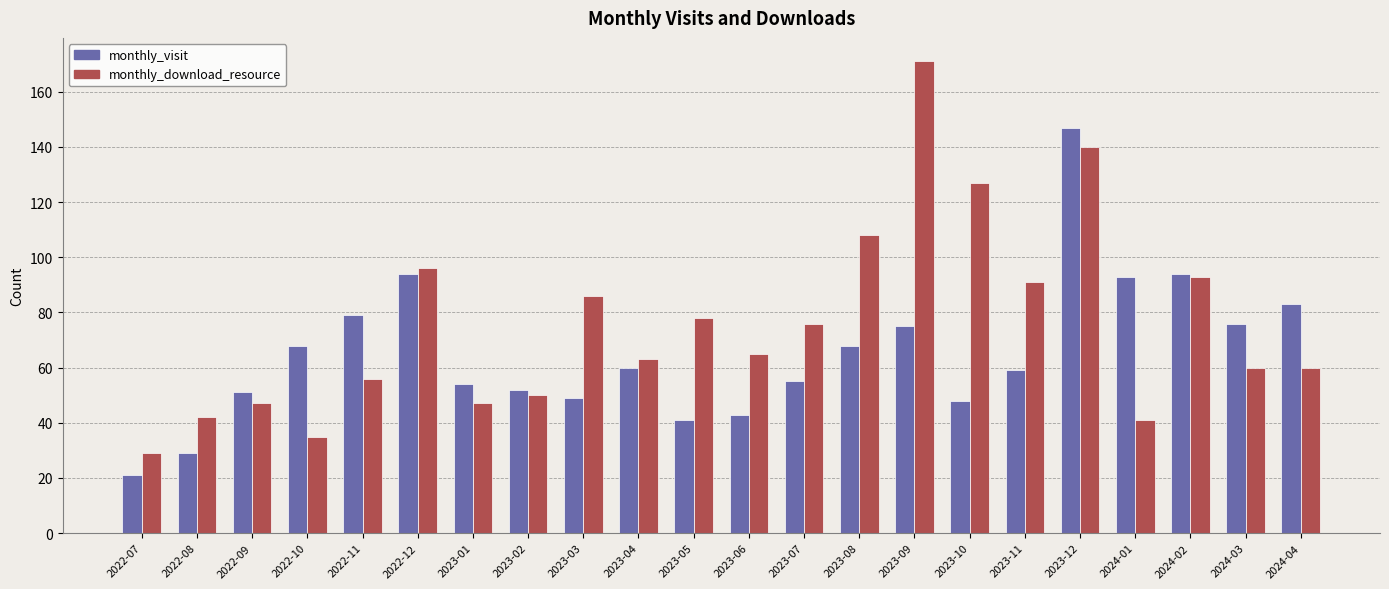

The value of monthly_visit at 2023-12 is 147. True or false?

True